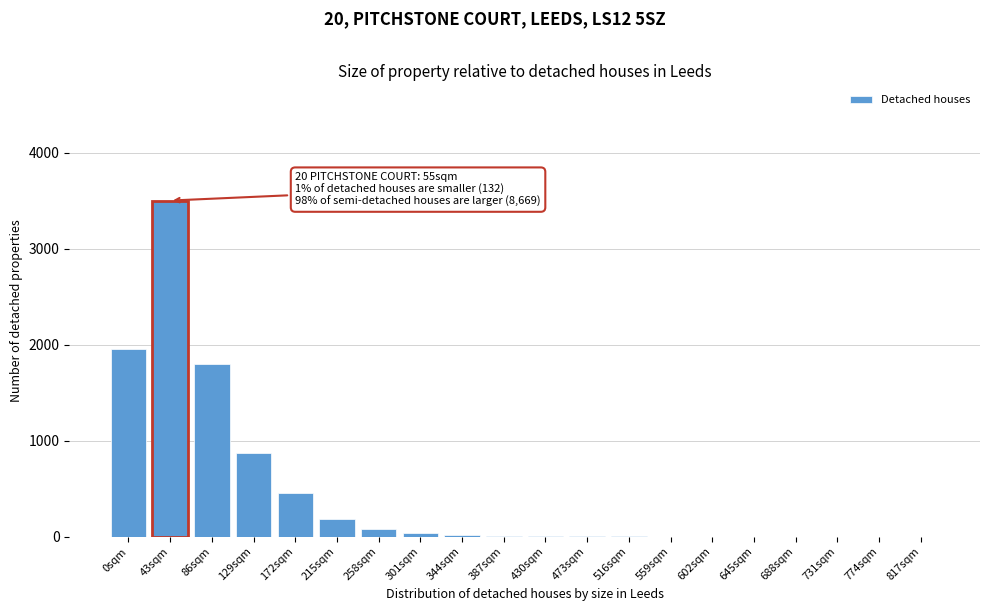

What is the sum of all values?

8912